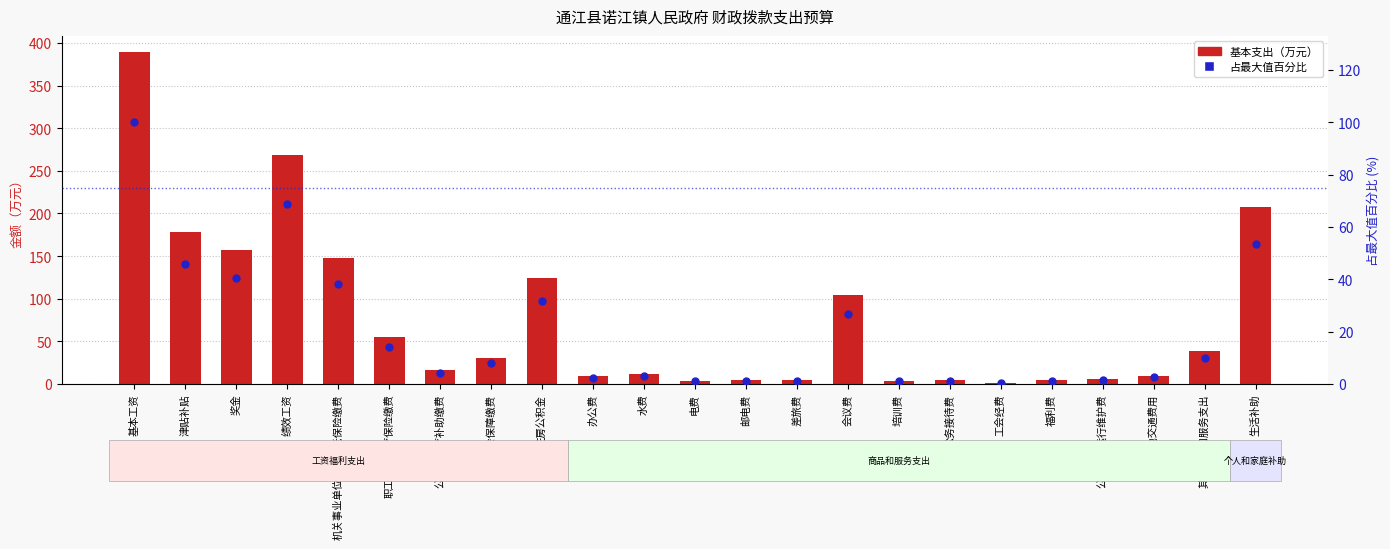

What are all the series names shown in the legend?

基本支出（万元）, 占最大值百分比